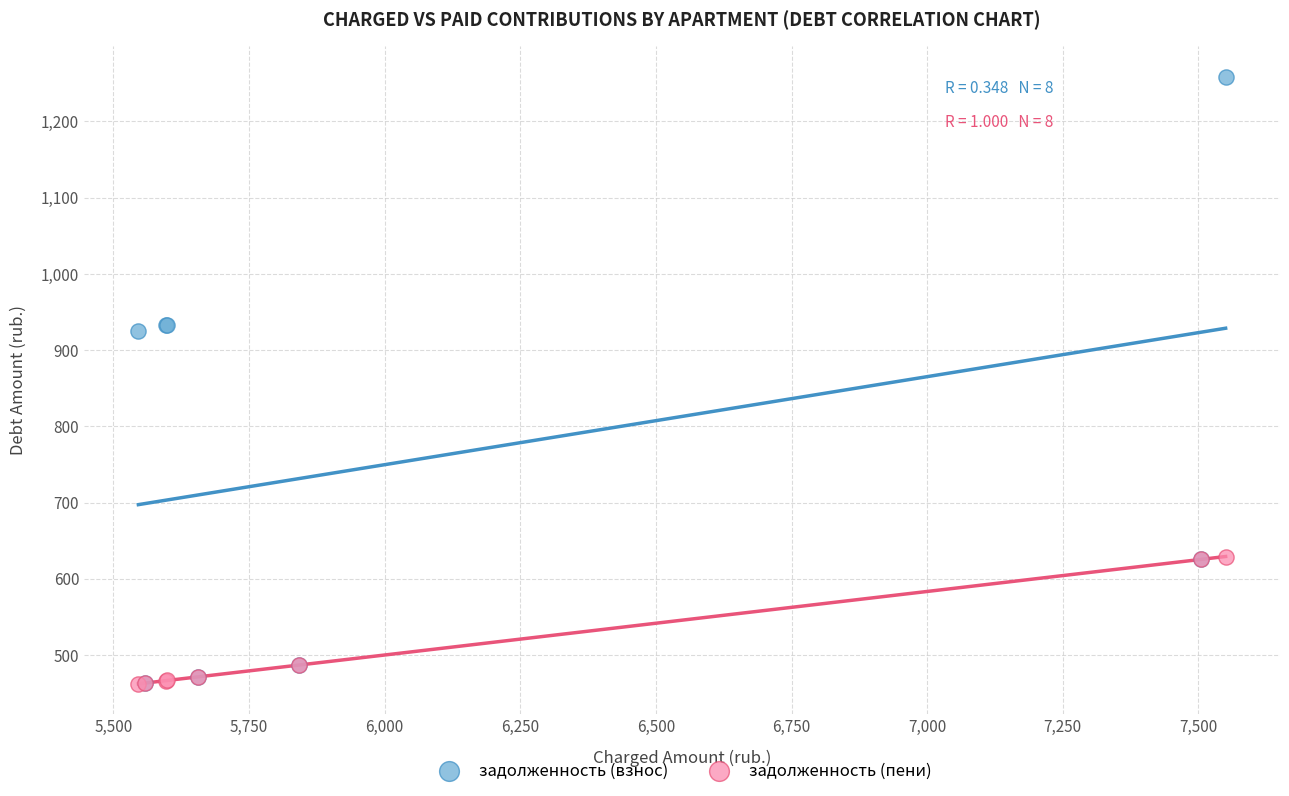

Which series reaches the maximum Y coordinate?

задолженность (взнос)